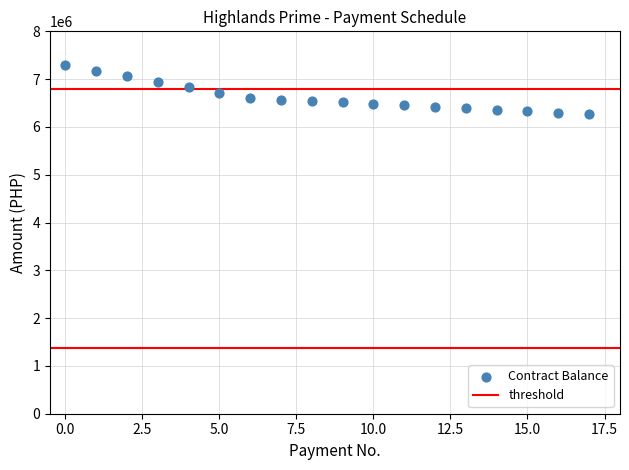

What is the range of Y values (max minus min)?

1019991.2